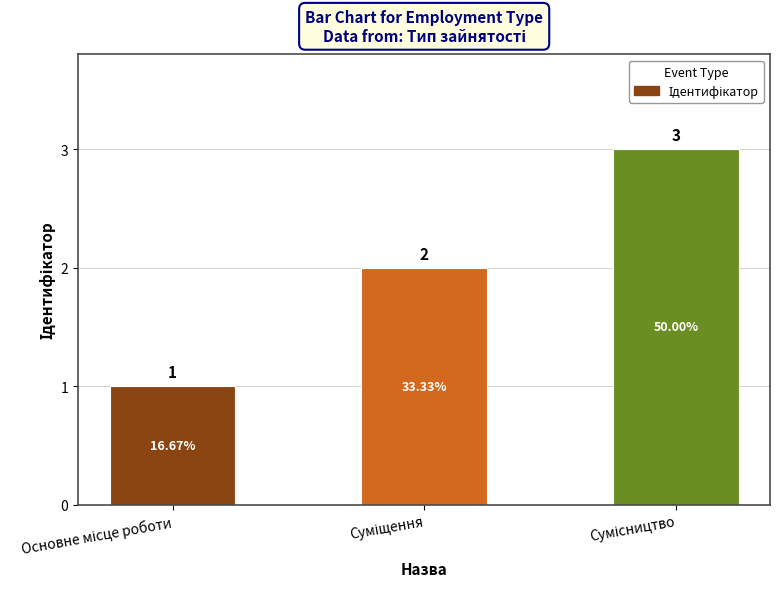

Does the chart contain any negative values?

No